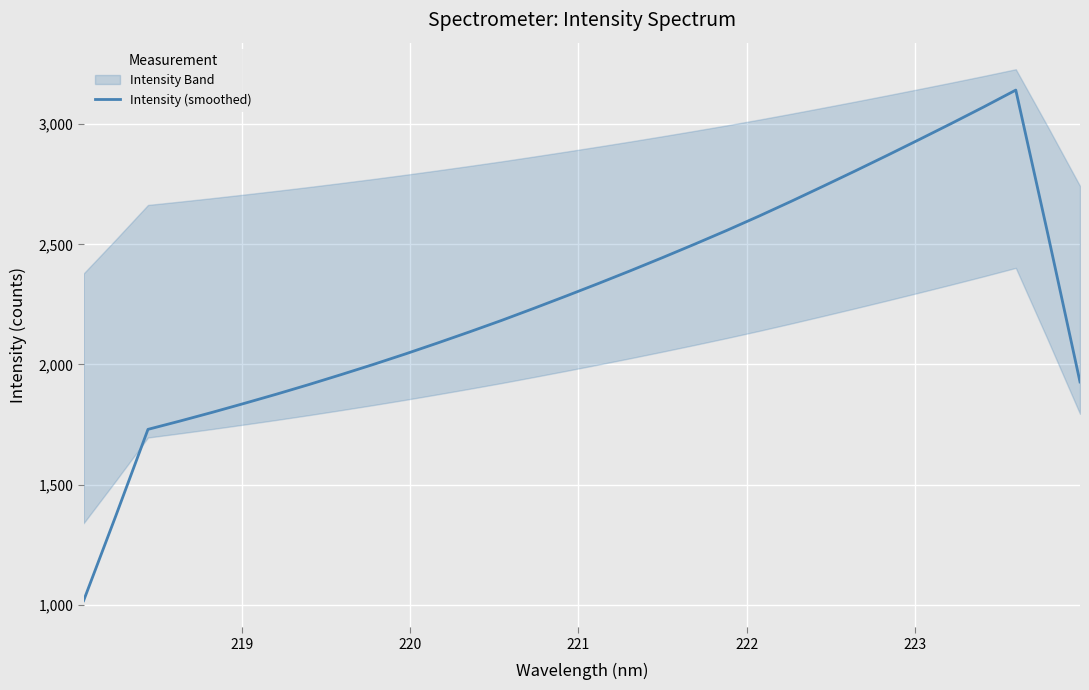

What is the maximum value for Intensity (smoothed)?

3141.8